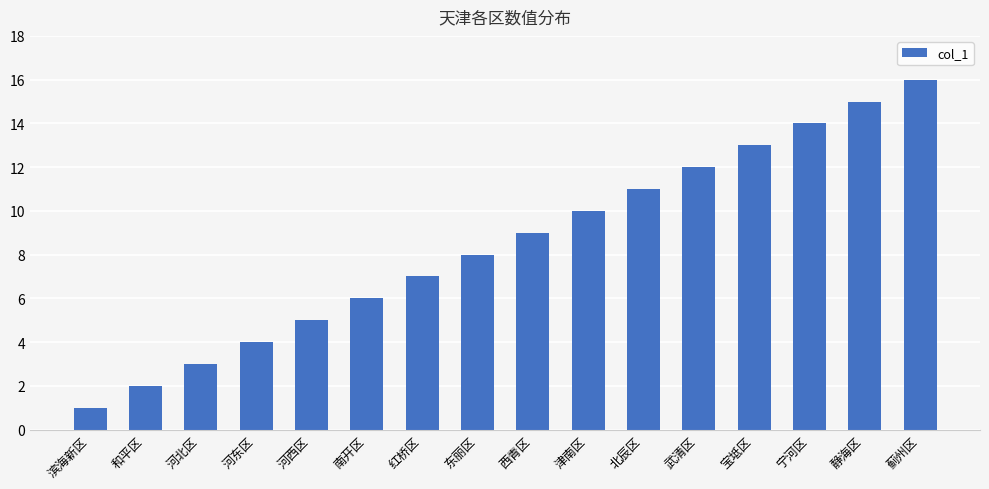

What position from the left is 西青区?

9